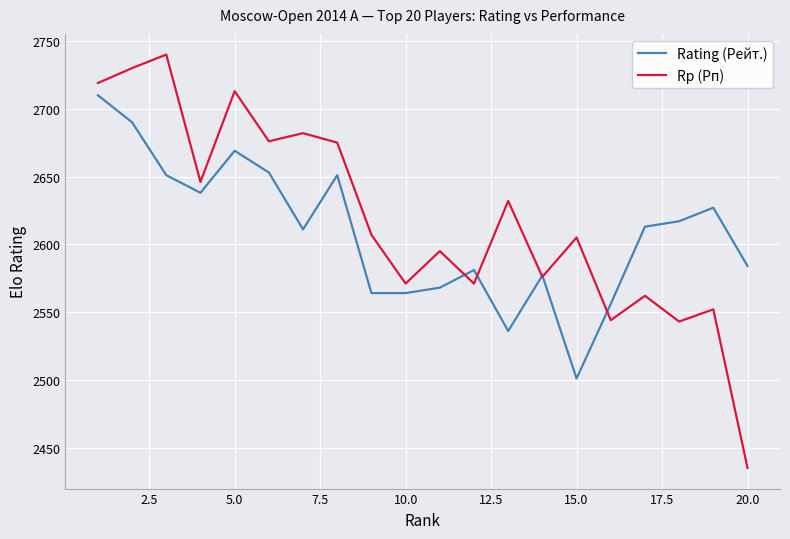

Which series ends up on top after the final intersection of Rating (Рейт.) and Rp (Рп)?

Rating (Рейт.)